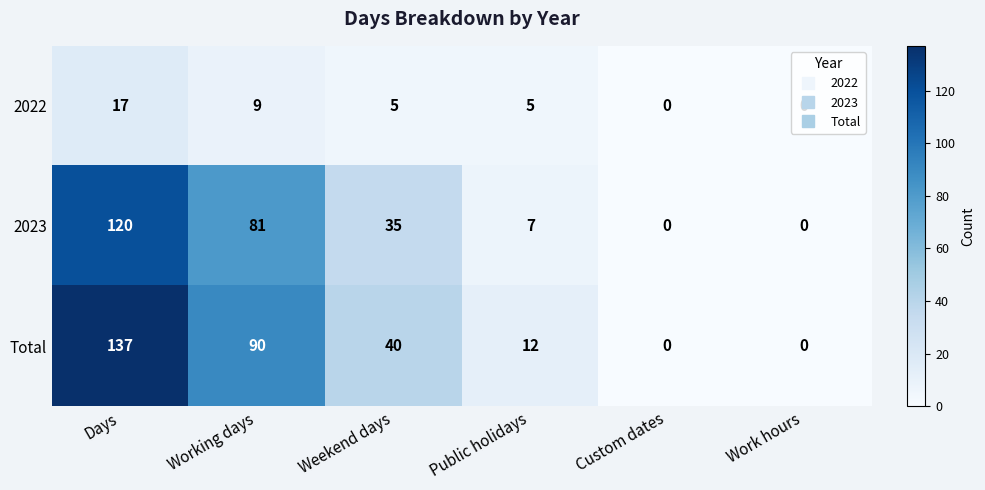

What is the difference between the 2022 values at Working days and Days?

8